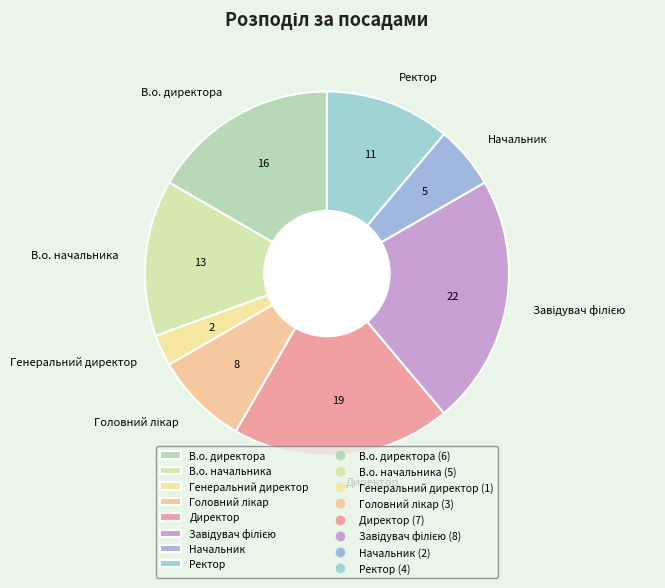

The Директор slice represents 30% of the pie. True or false?

False